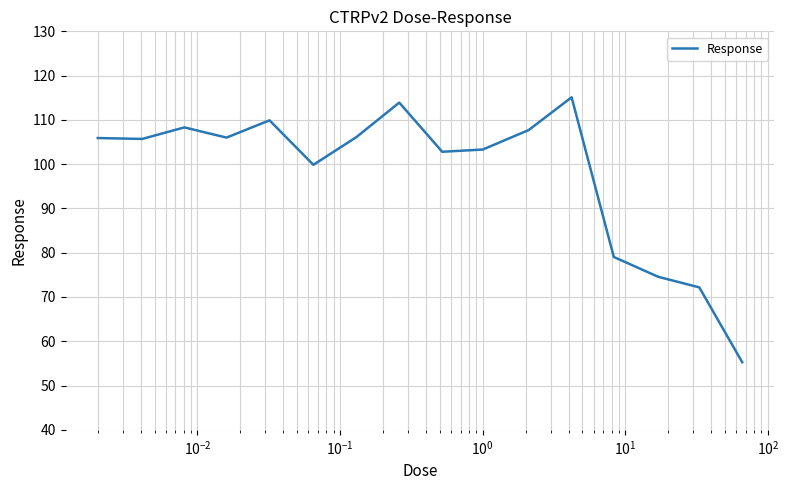

What is the greatest value displayed?

115.1